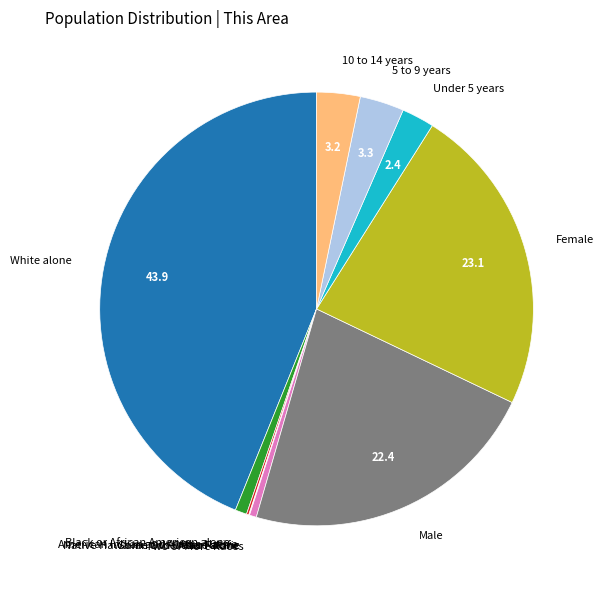

Which category has the biggest portion of the pie?

White alone